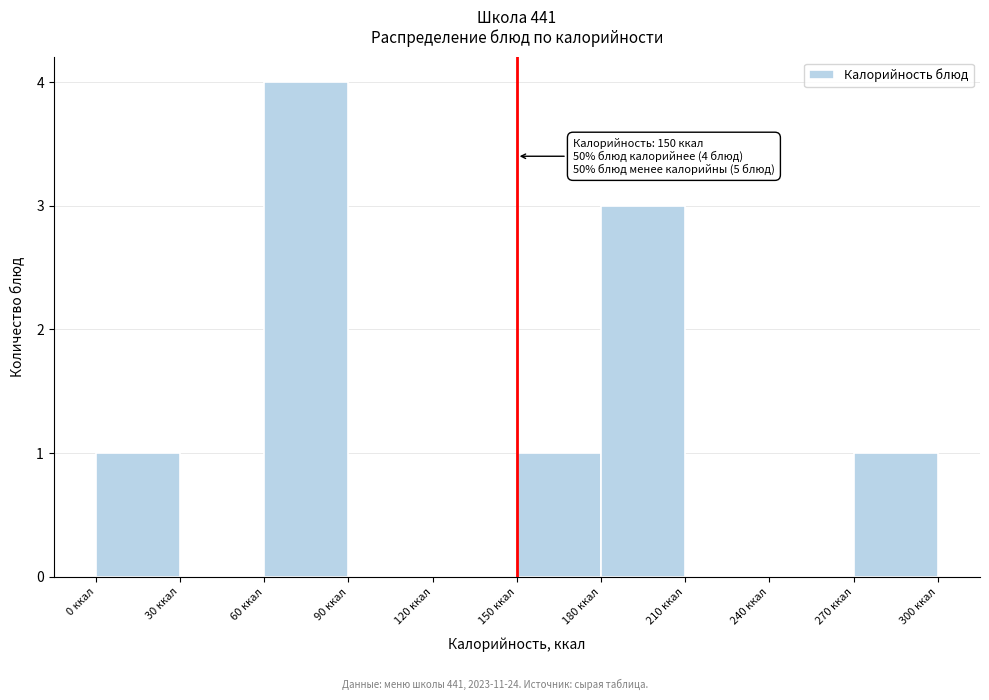

Over which range of the x-axis is the bar tallest?

60 to 90